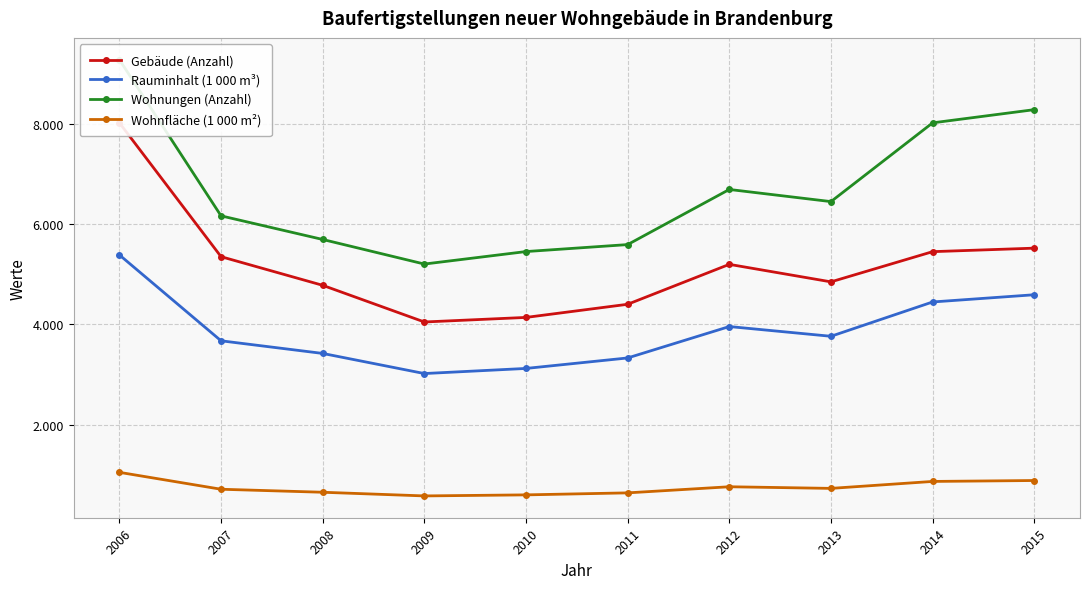

Does the chart have visible grid lines?

Yes